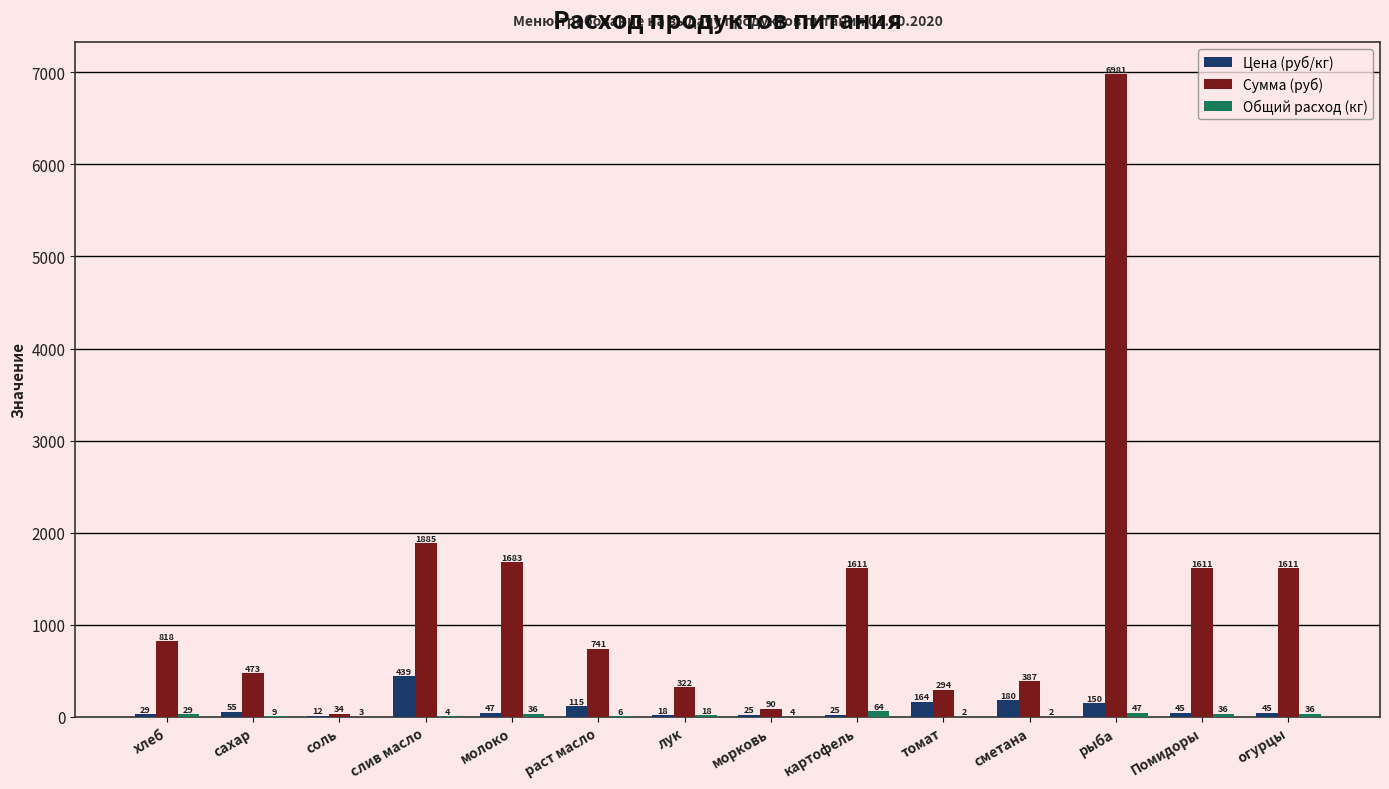

At which label is Цена (руб/кг) closest to 225?

сметана